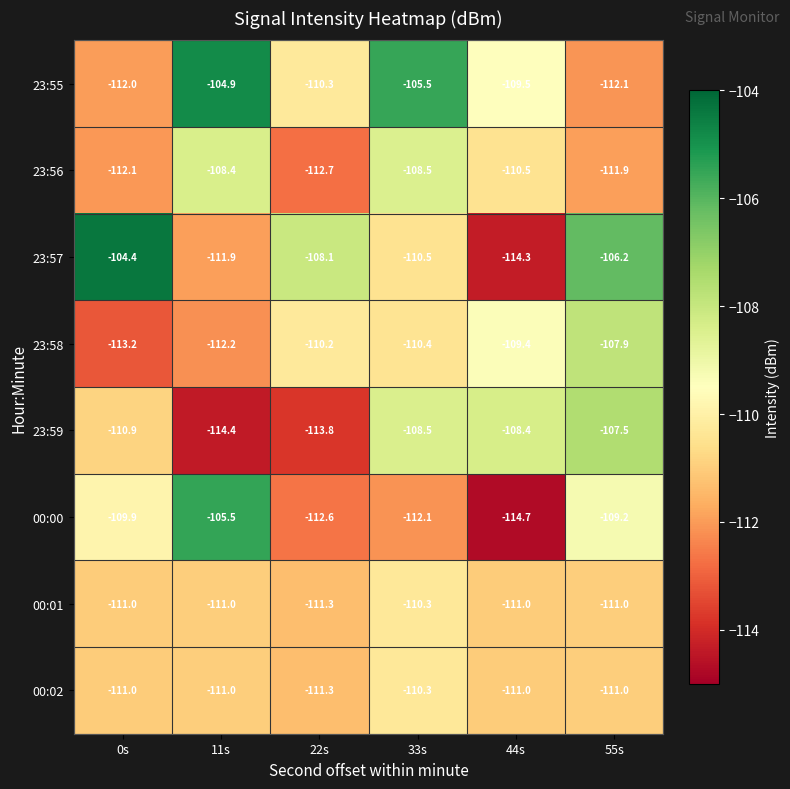

List the labels in order of 00:00 value, smallest first.

44s, 22s, 33s, 0s, 55s, 11s